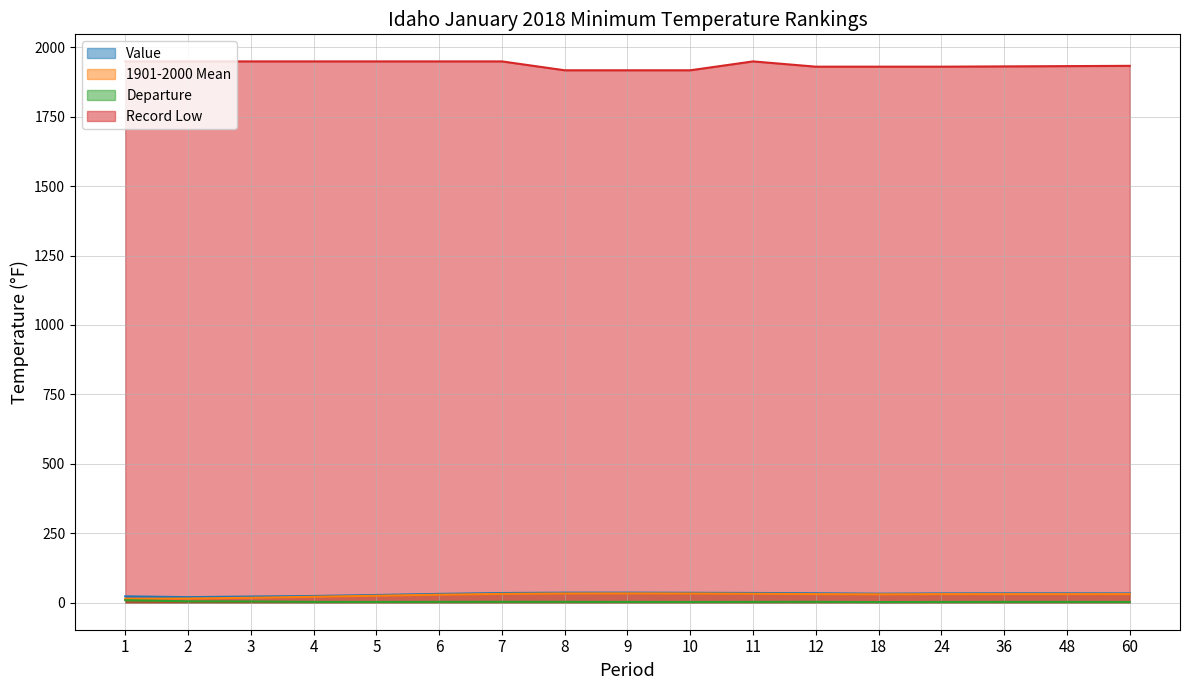

What is the value of the Departure point at the 1st from the left?

9.0